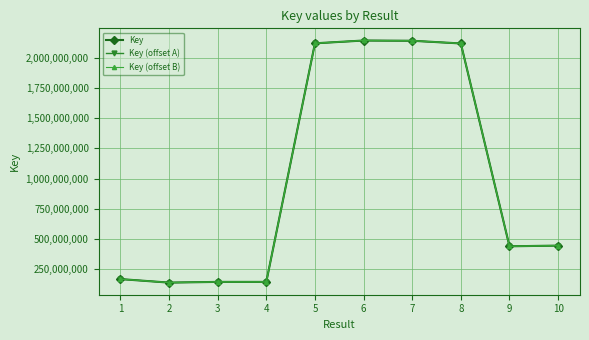

Is it true that Key (offset B) equals 2118765802.1 at 8?

True